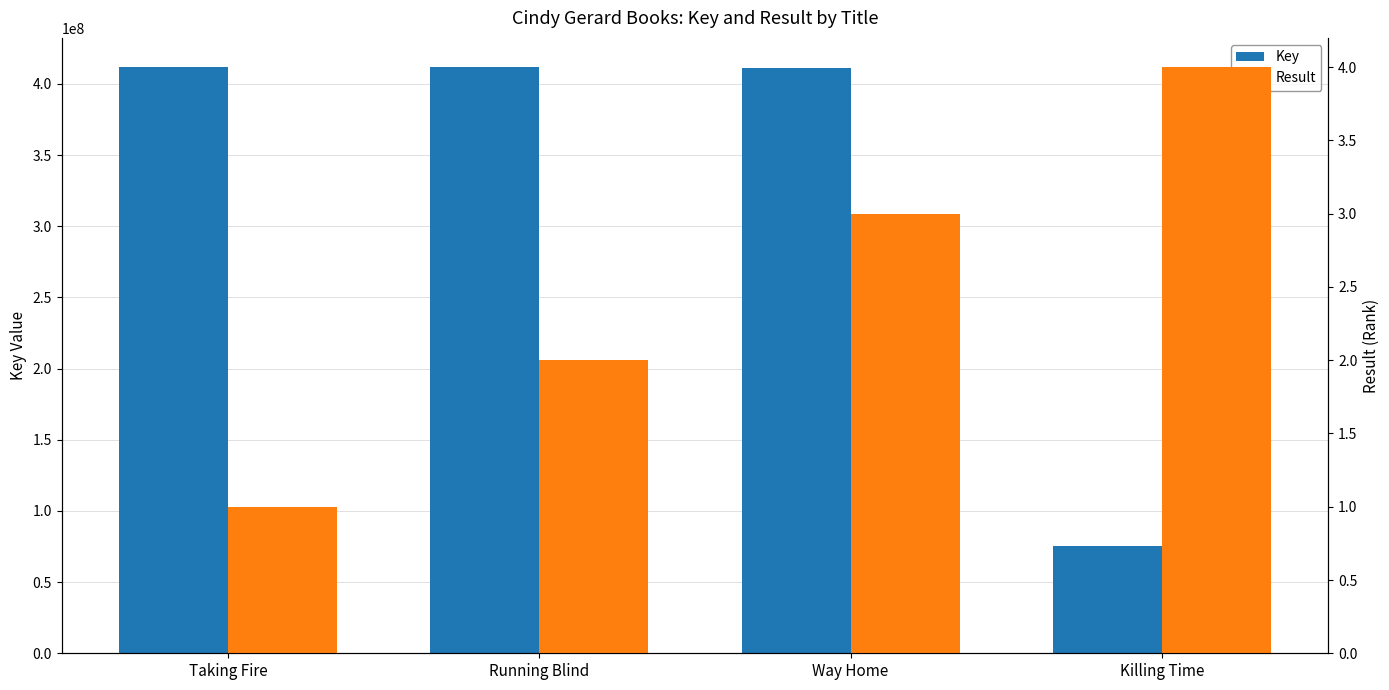

How many bars are there in each group?

2